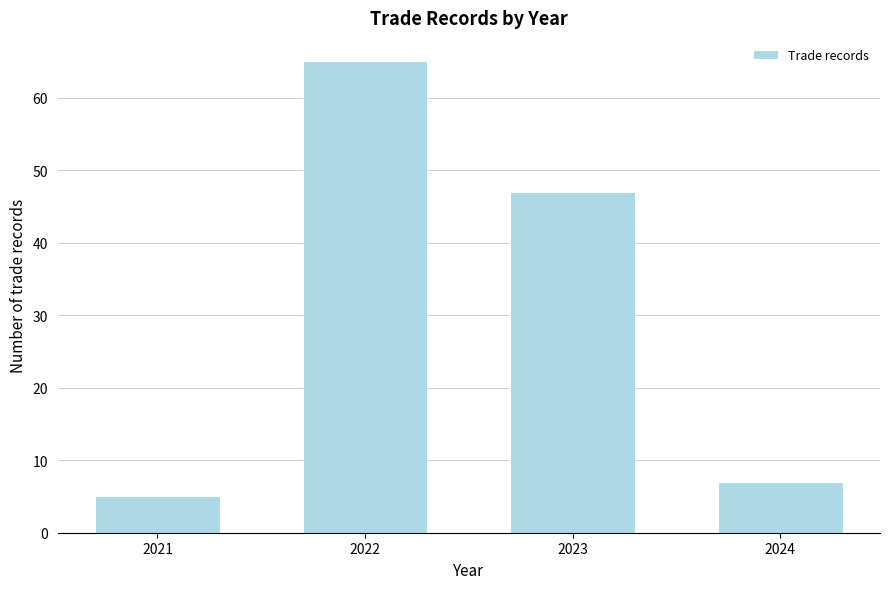

Reading left to right, list all the values displayed in this chart.

2021=5	2022=65	2023=47	2024=7